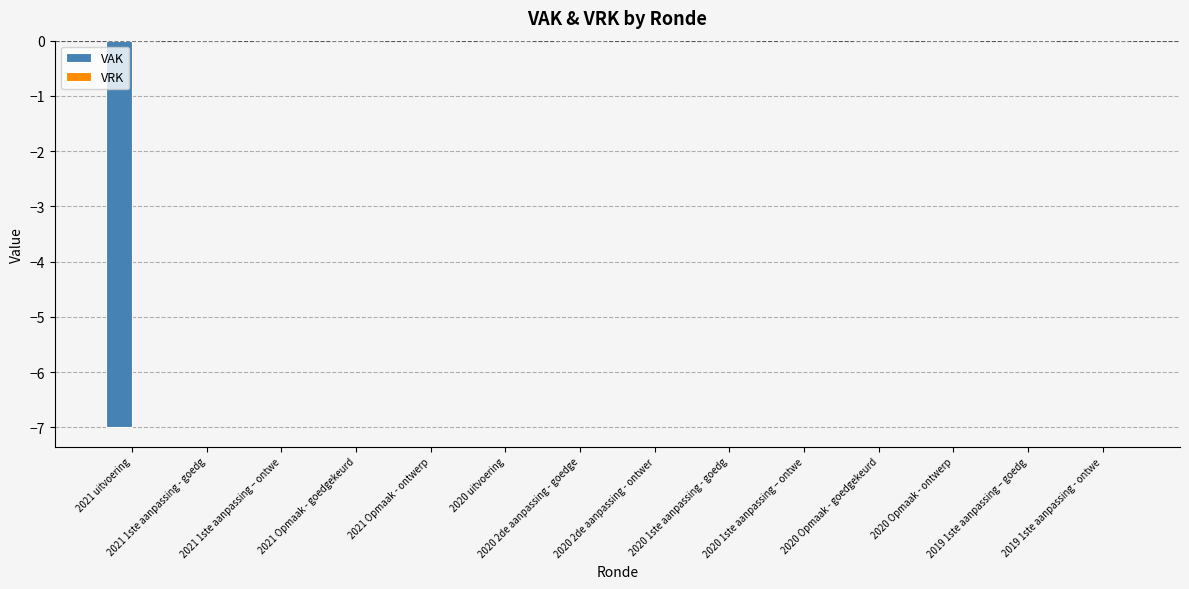

What is the sum of all values?

-7